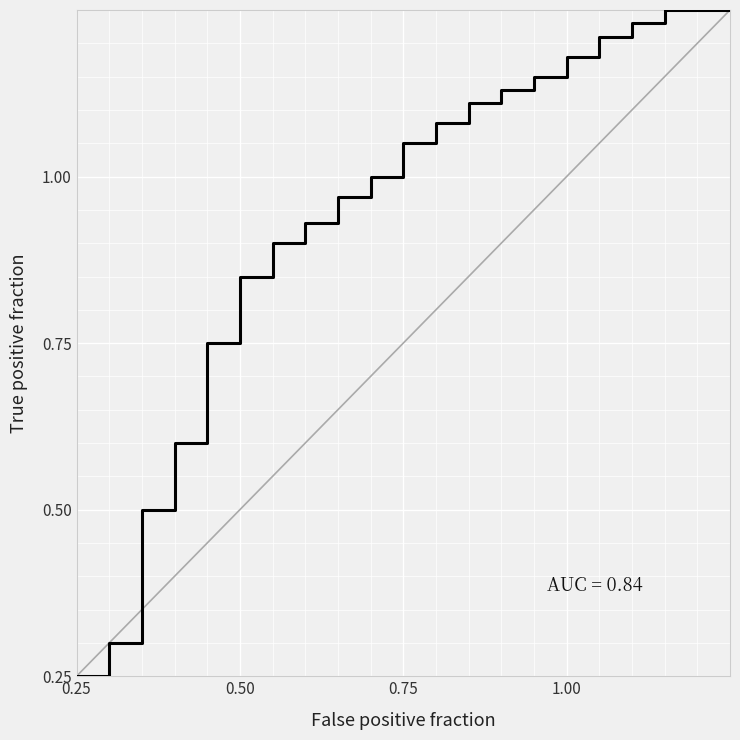

Does the chart have visible grid lines?

Yes